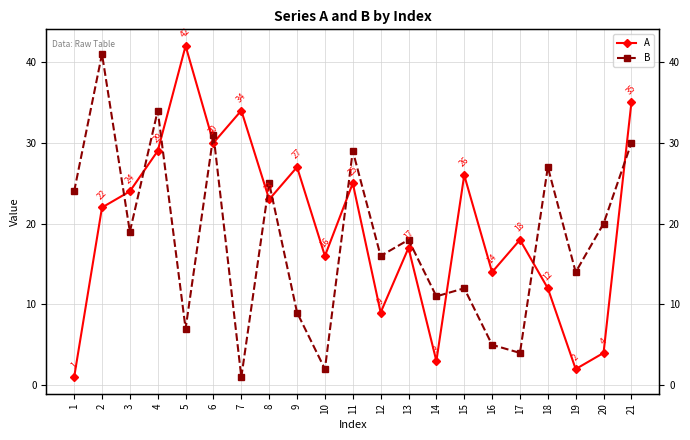

After their last crossing, which series has the higher values: B or A?

A